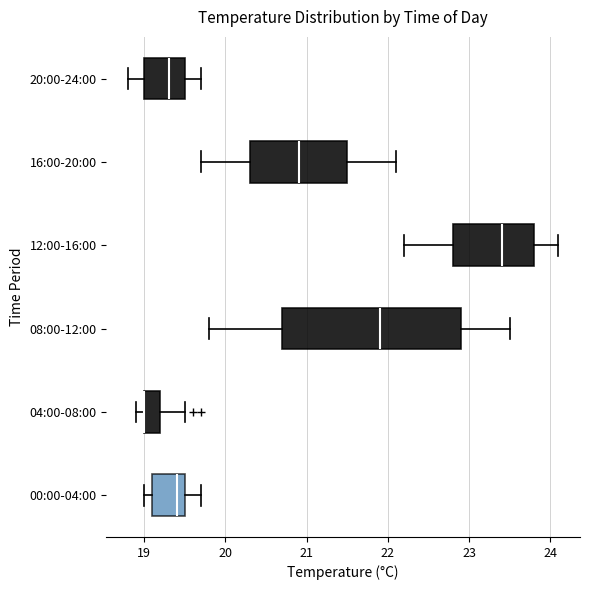

Which box is the widest, from its left edge to its right edge?

08:00-12:00